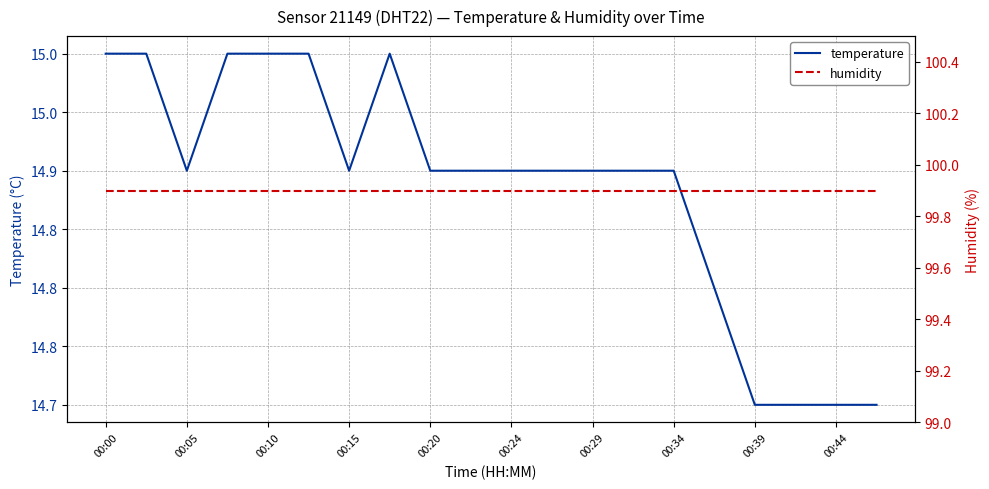

What is the label of the 7th point from the left?

00:15